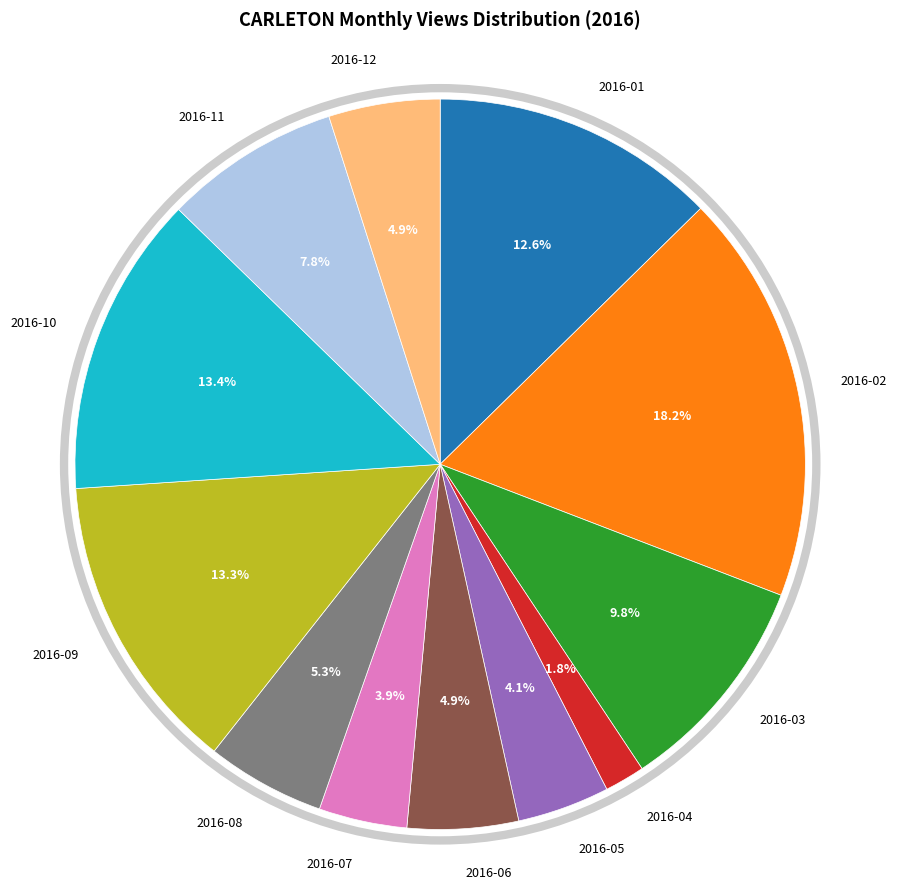

Which slice is the largest?

2016-02